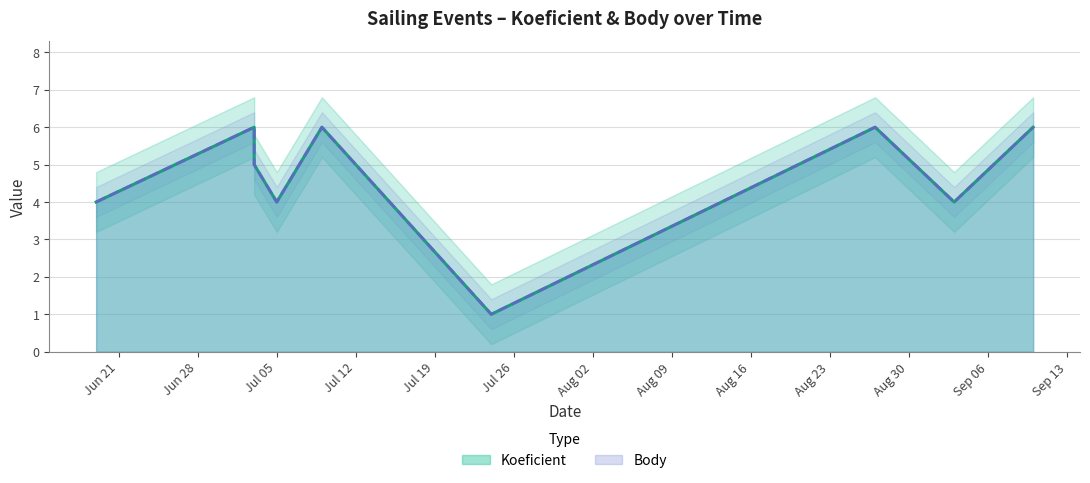

Count the Koeficient values in the range 4 to 6.

8